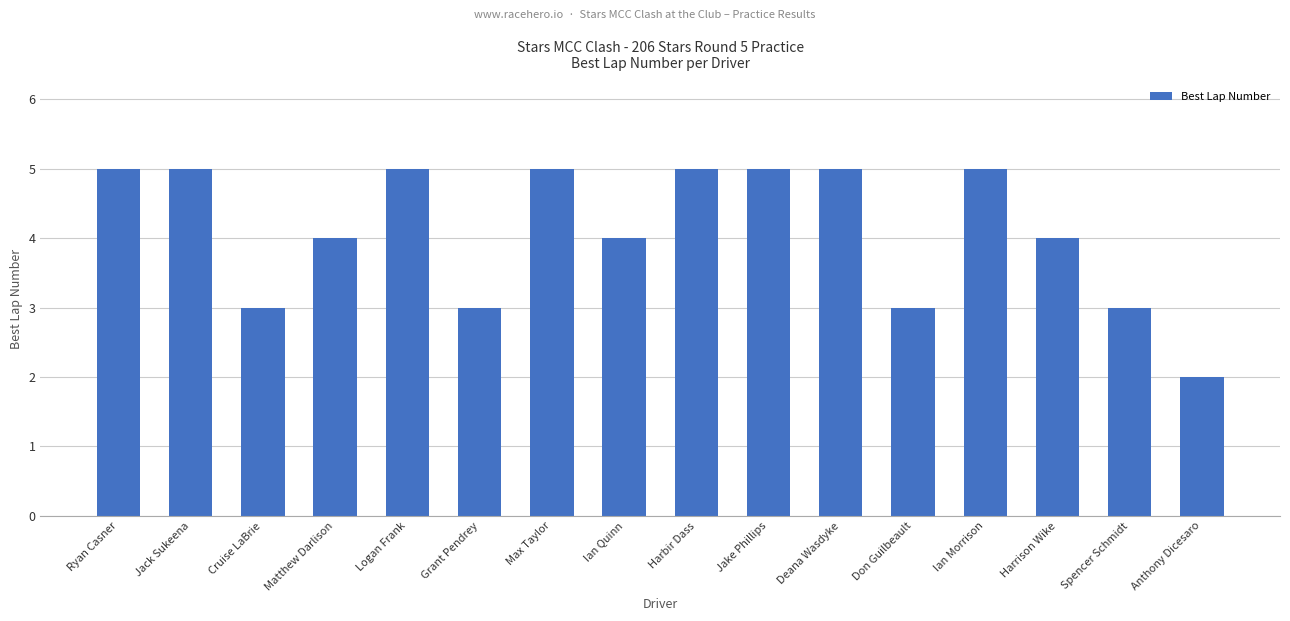

The chart shows a value of 2 at Anthony Dicesaro. True or false?

True